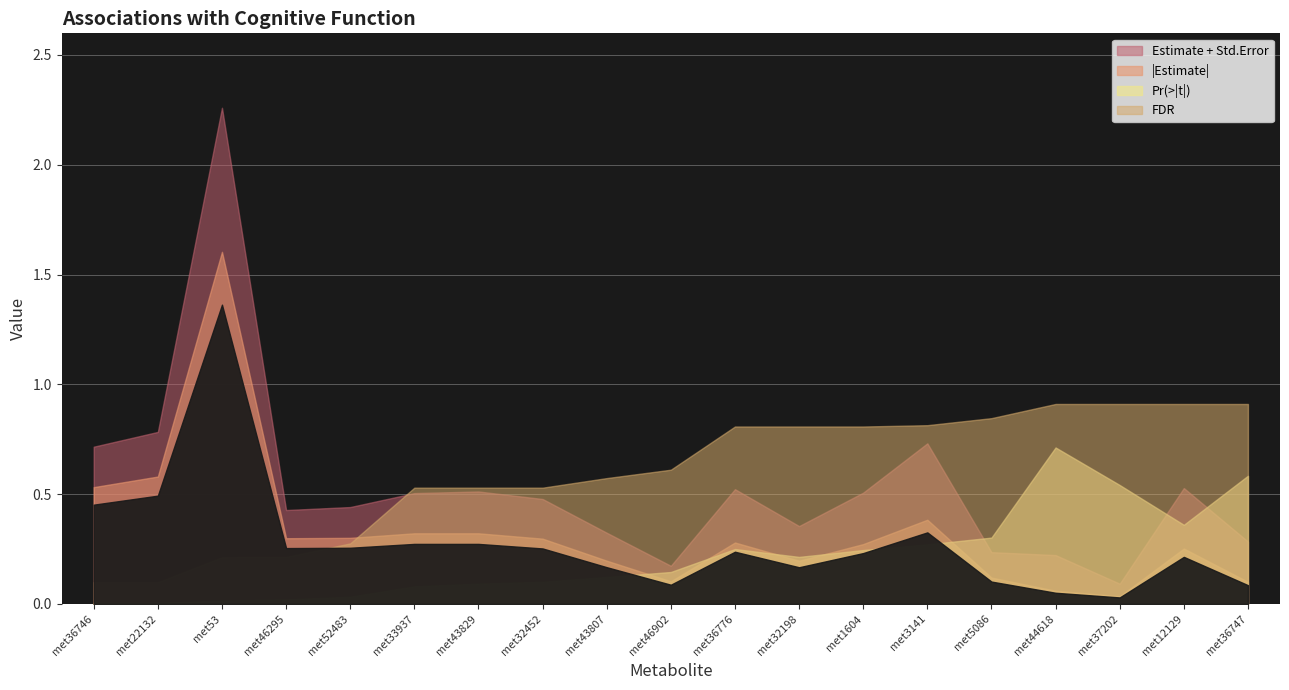

True or false: FDR and Pr(>|t|) intersect in this chart.

False